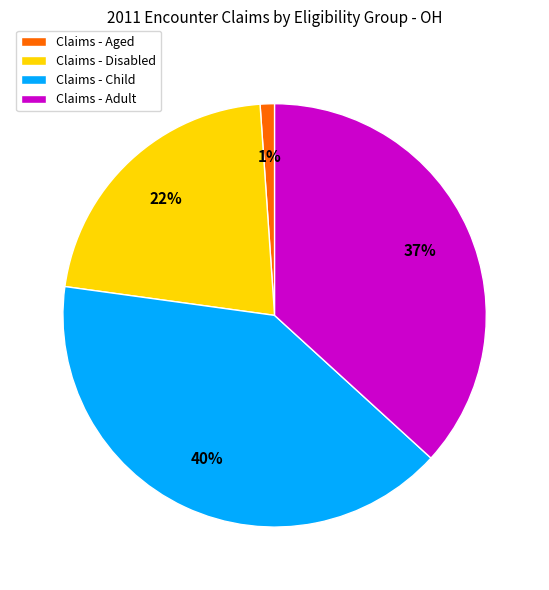

Which has a higher value, Claims - Aged or Claims - Adult?

Claims - Adult